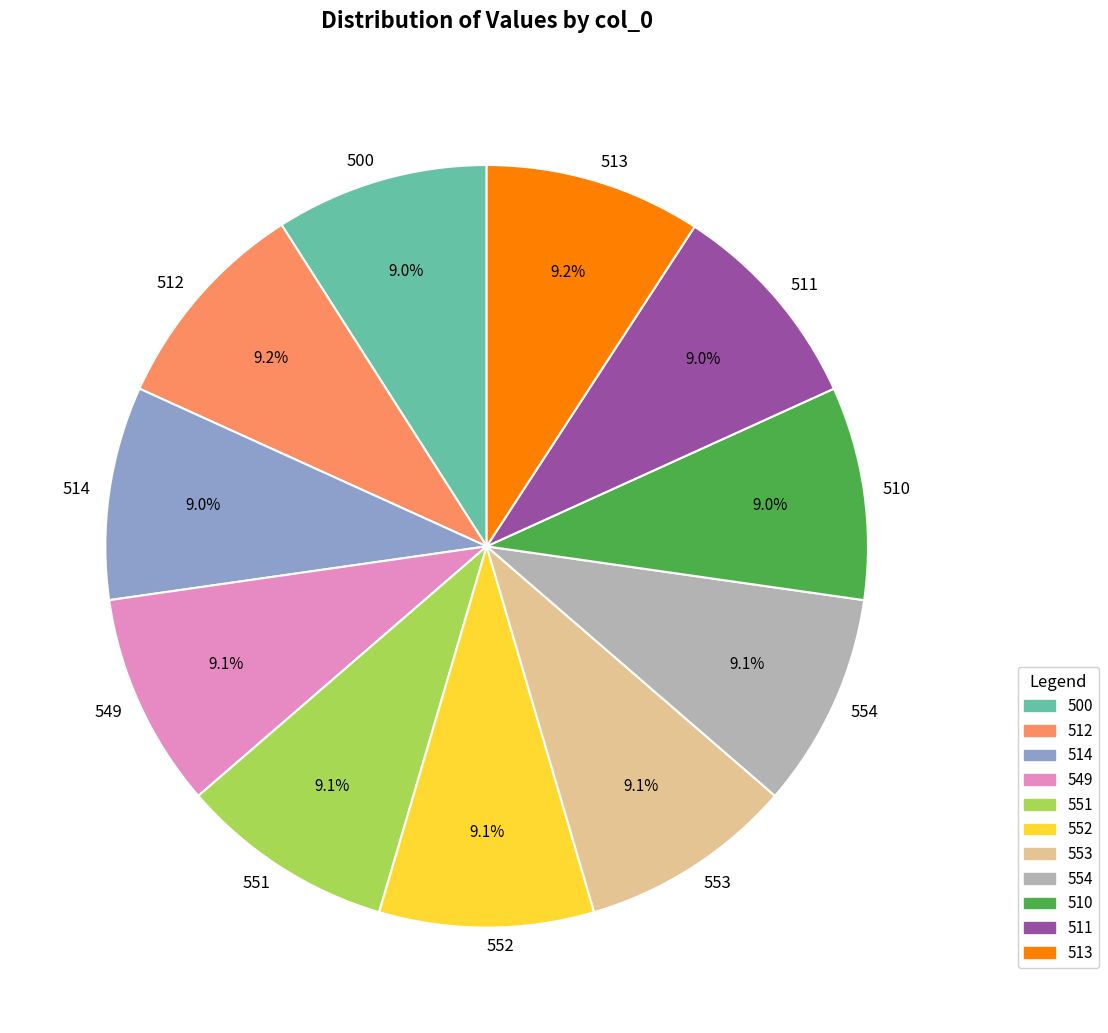

True or false: 500 accounts for 9% of the total.

True